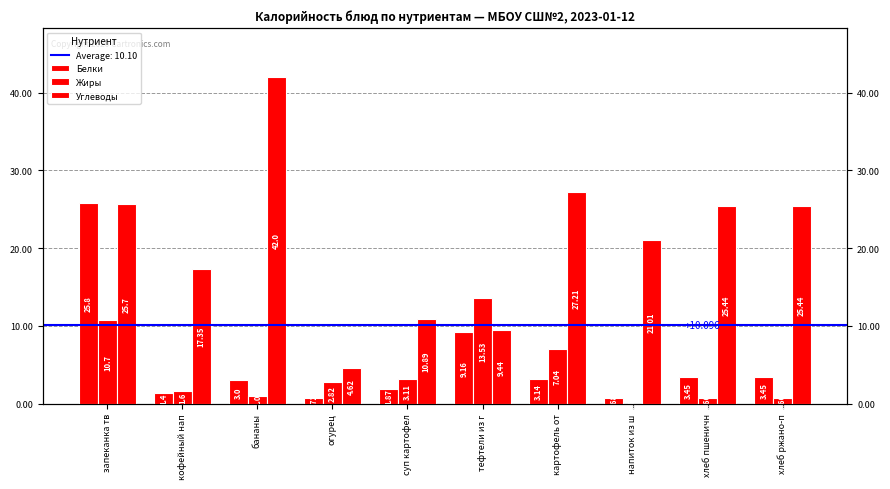

At which category does the chart reach its peak across all series?

бананы